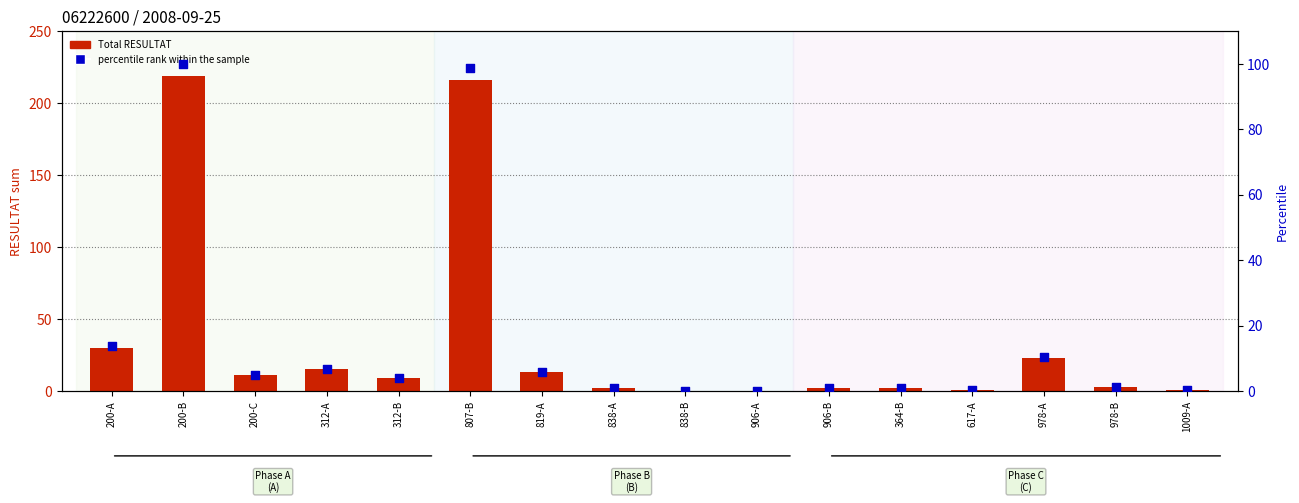

What is the total value across all series at 200-A?

43.7